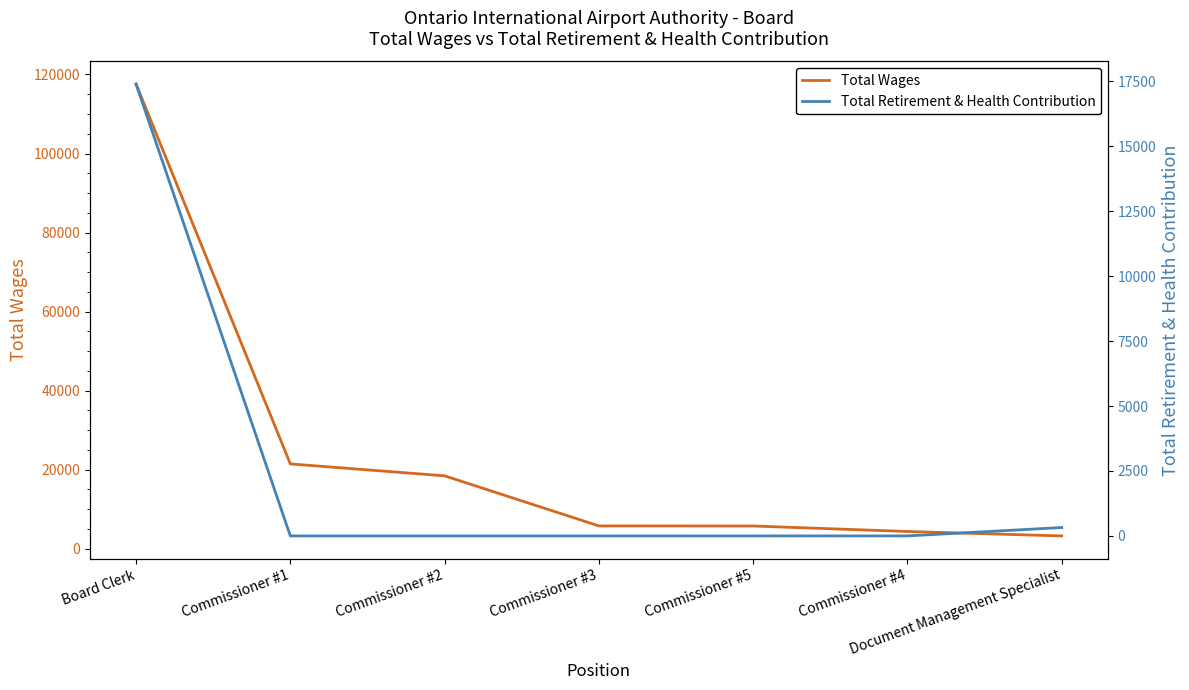

Rank the series by their maximum value, from highest to lowest.

Total Wages, Total Retirement & Health Contribution